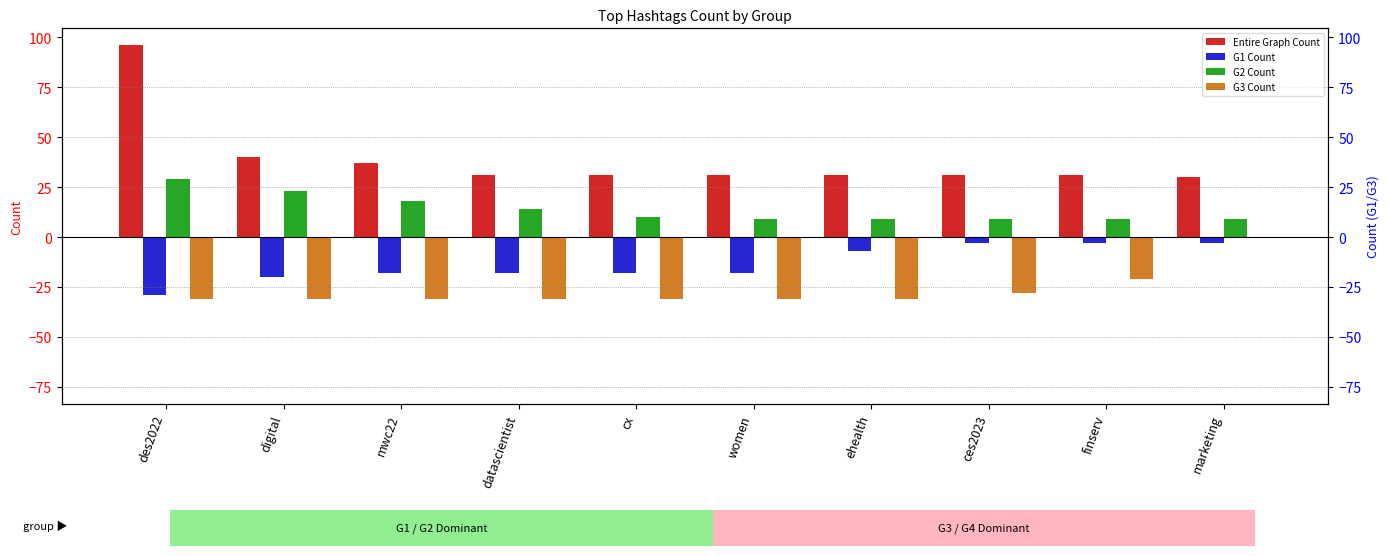

What is the value of the G1 Count bar at the 9th from the left?

-3